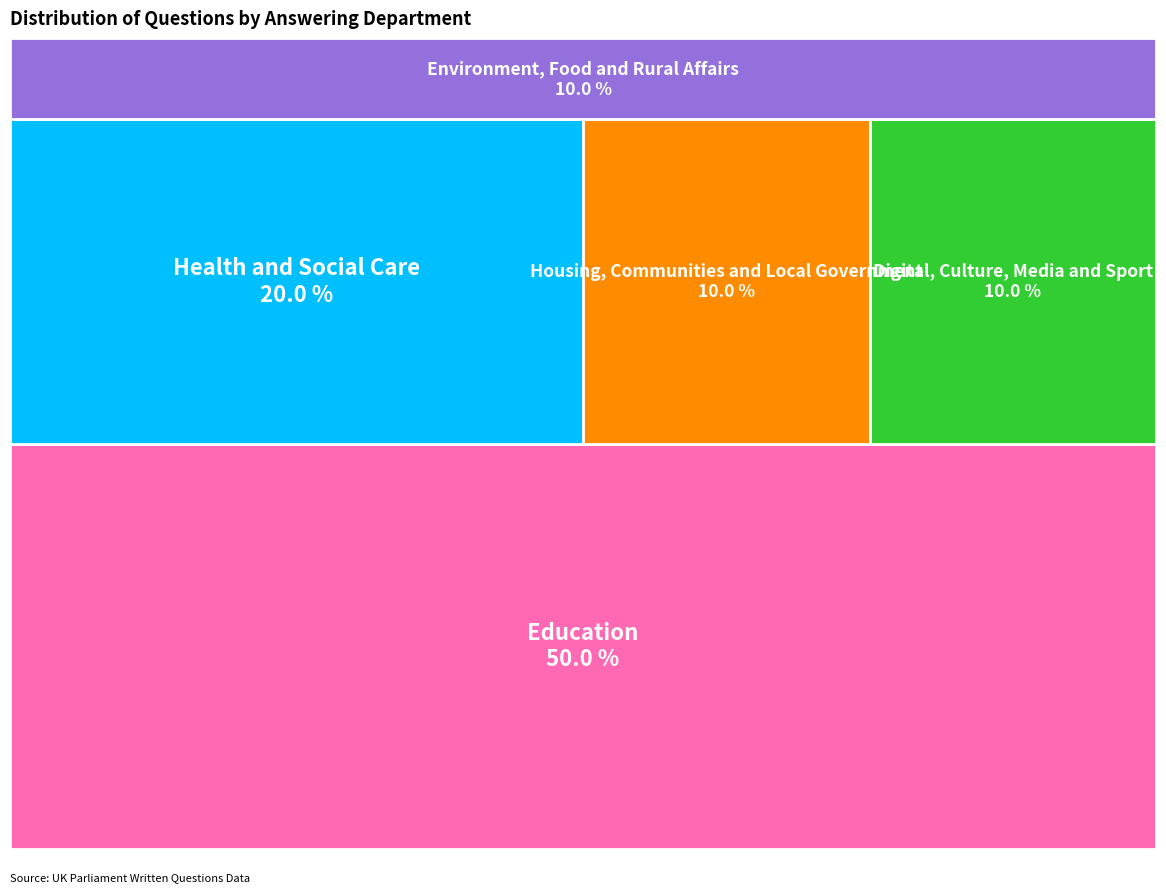

True or false: Digital, Culture, Media and Sport accounts for 10% of the total.

True